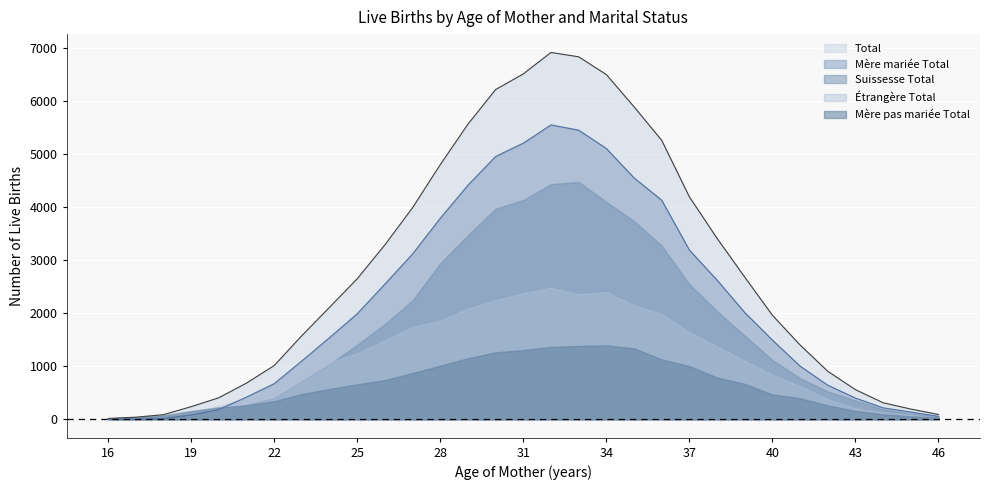

At 41, list the series in order from smallest to largest.

Mere pas mariee Total, Etrangere Total, Suissesse Total, Mere mariee Total, Total